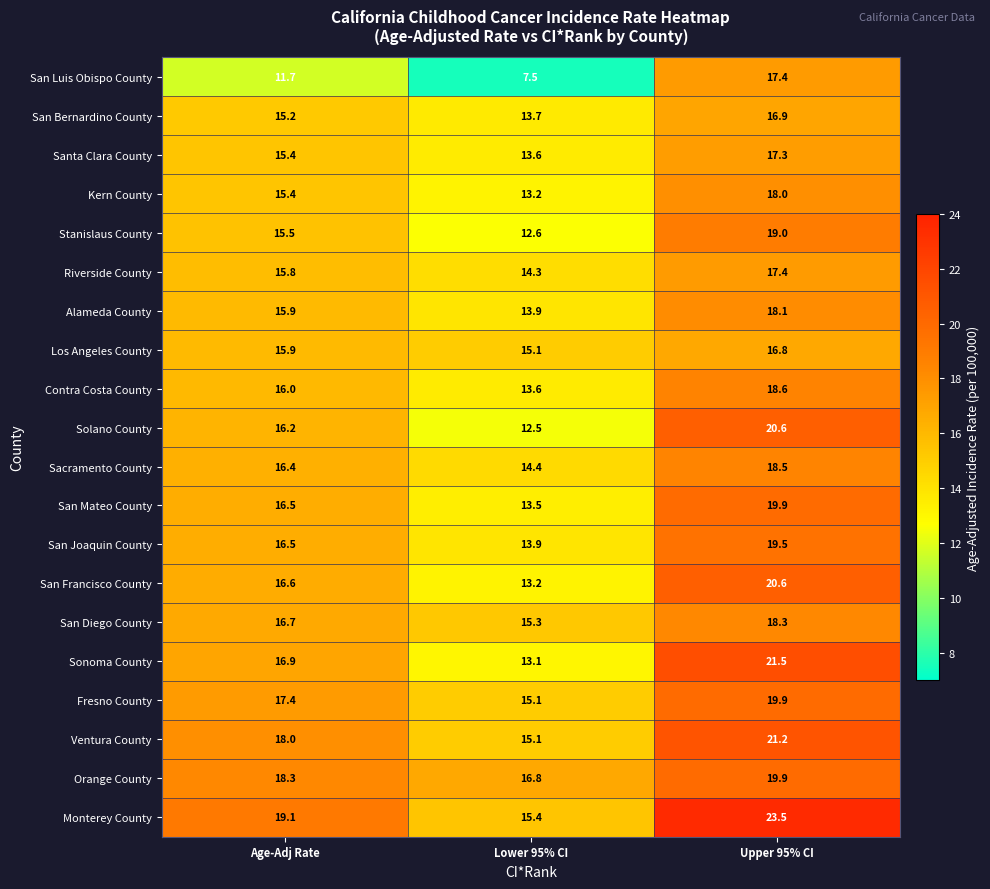

What is the smallest value displayed?

7.5